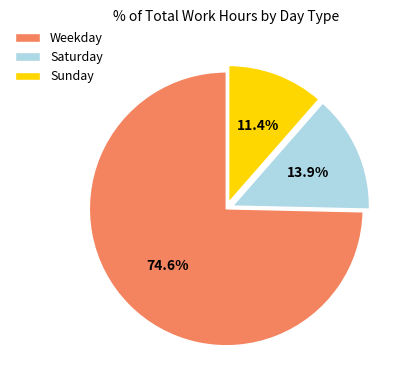

Rank the categories by value from highest to lowest.

Weekday, Saturday, Sunday